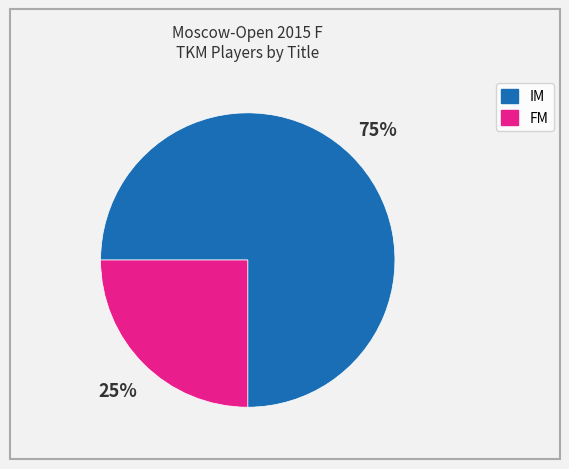

Does any single category account for the majority?

Yes